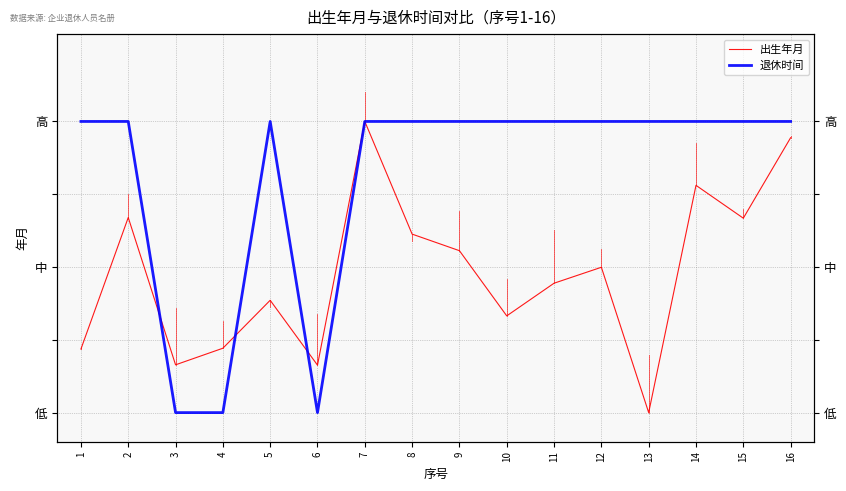

At which category is the sum across all series the highest?

7